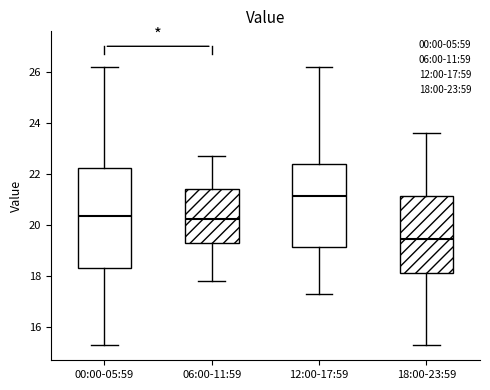

Comparing the boxes themselves (not the whiskers), which one is the tallest?

00:00-05:59